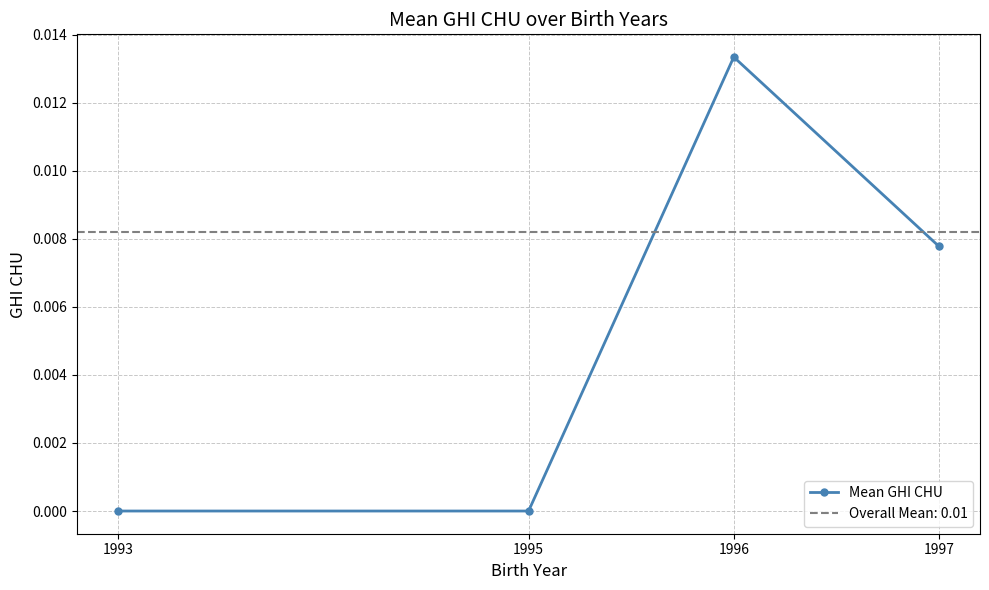

How many lines are shown in the chart?

1